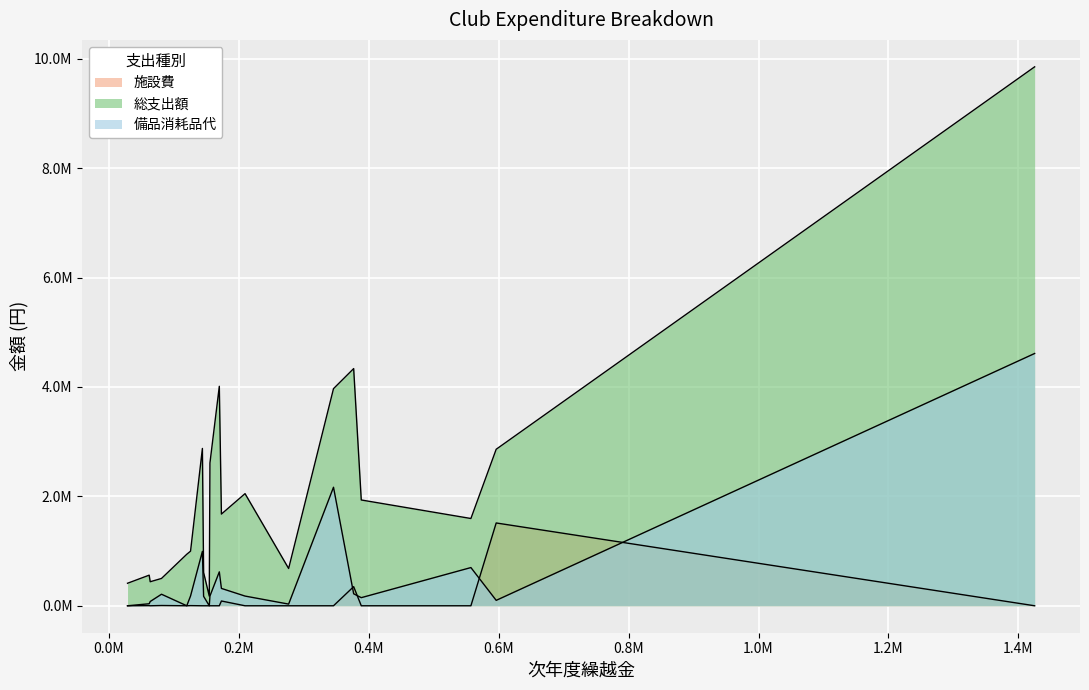

What are all the series names shown in the legend?

施設費, 総支出額, 備品消耗品代